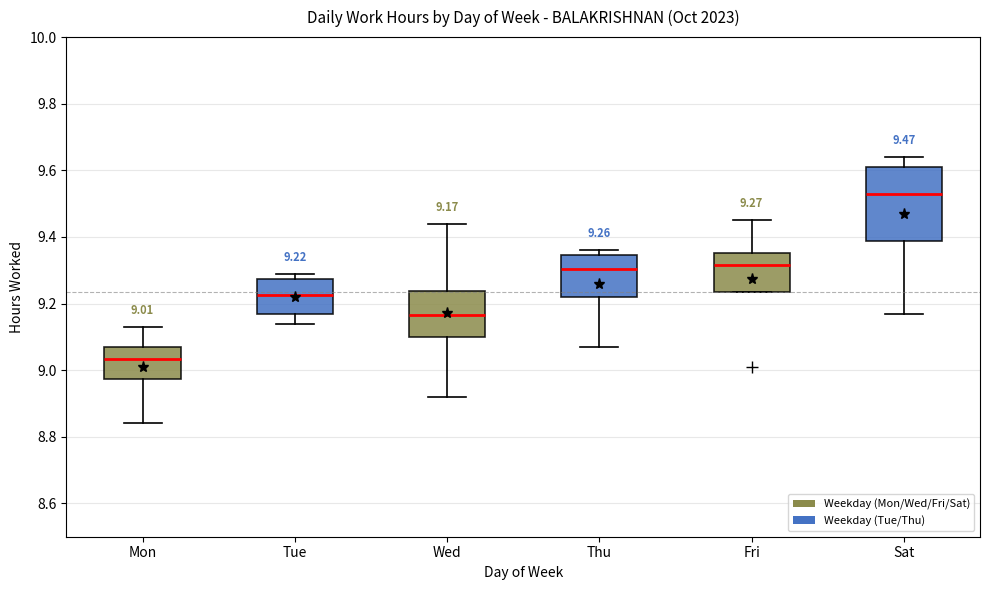

Which box has the highest median line?

Sat